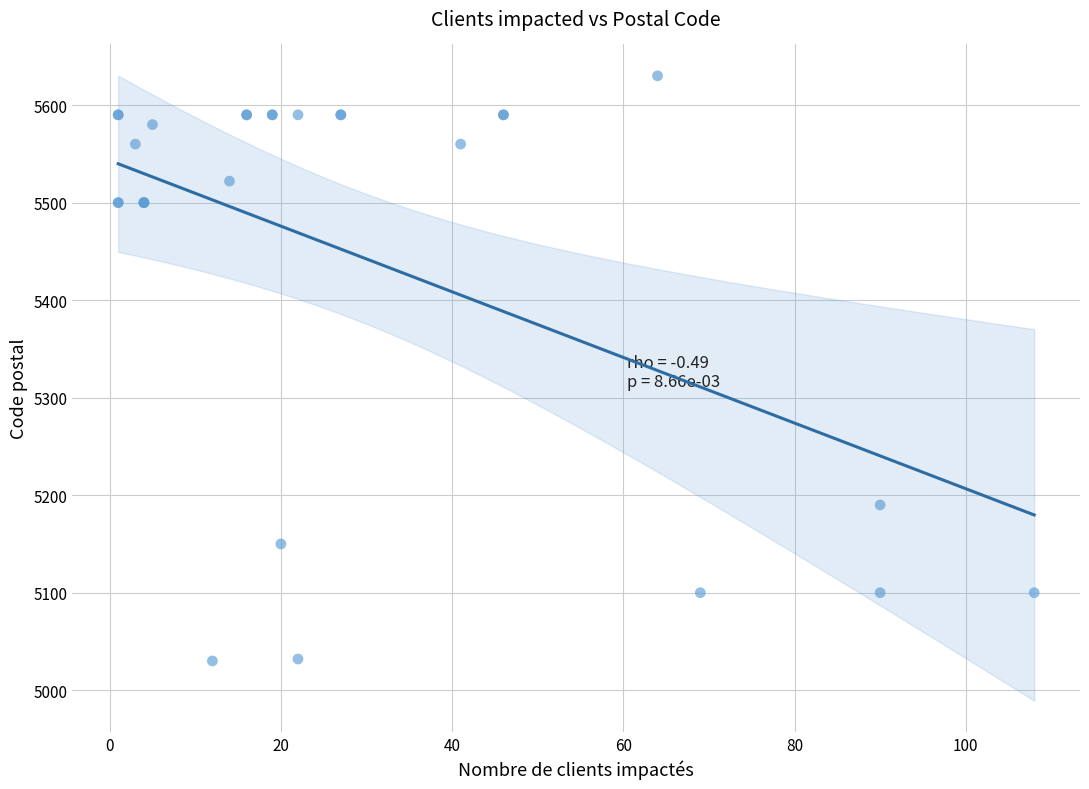

What Y value in the scatter plot is closest to 5330?

5190